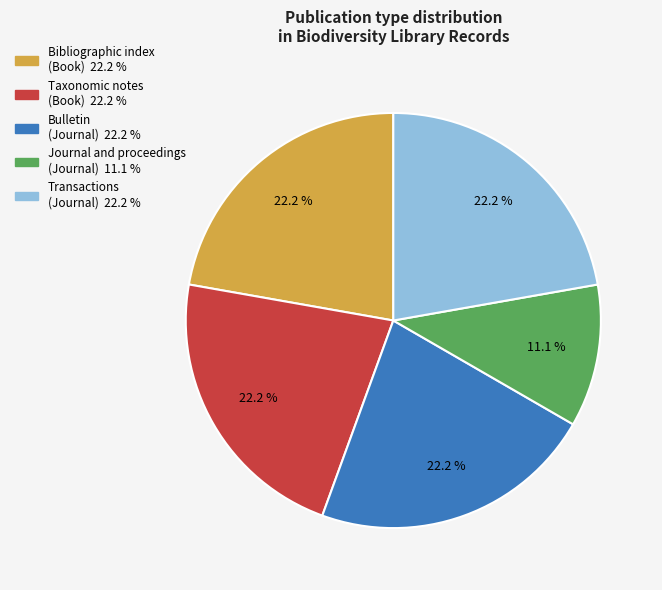

Is there a majority slice in this chart?

No